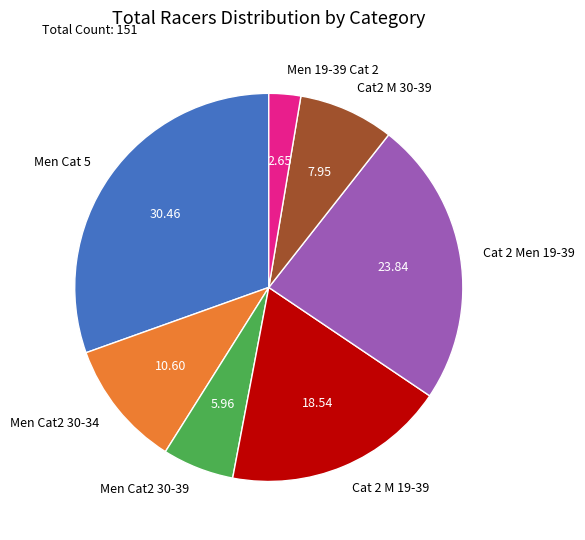

Do Cat 2 M 19-39 and Men 19-39 Cat 2 together represent more than half of the pie?

No